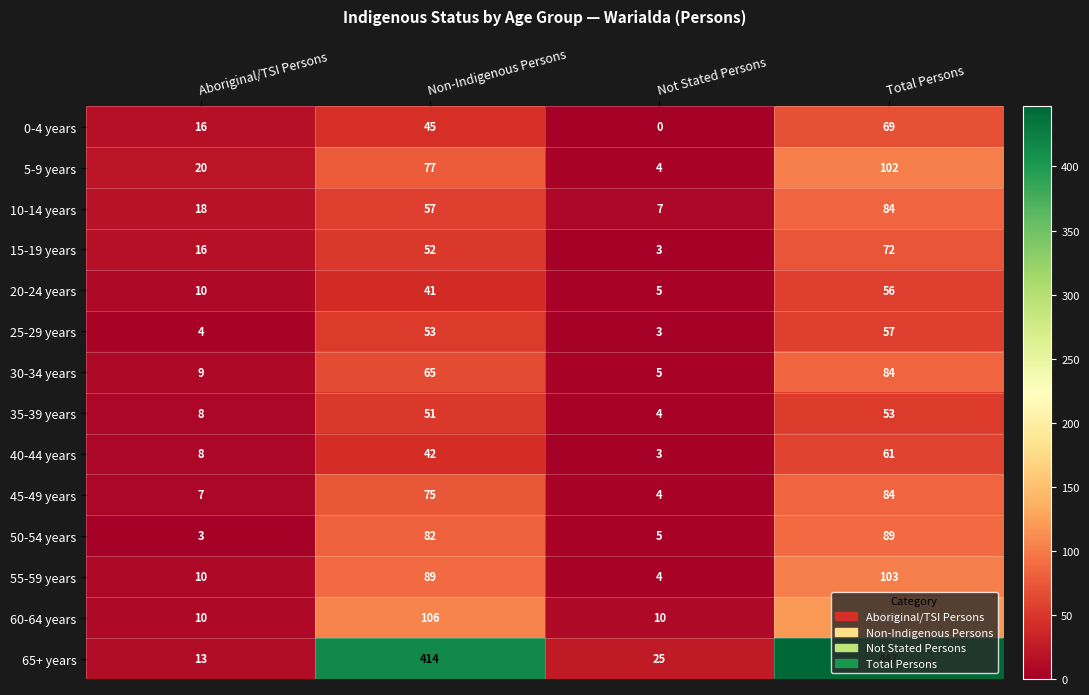

The value of 25-29 years at Non-Indigenous Persons is 53. True or false?

True